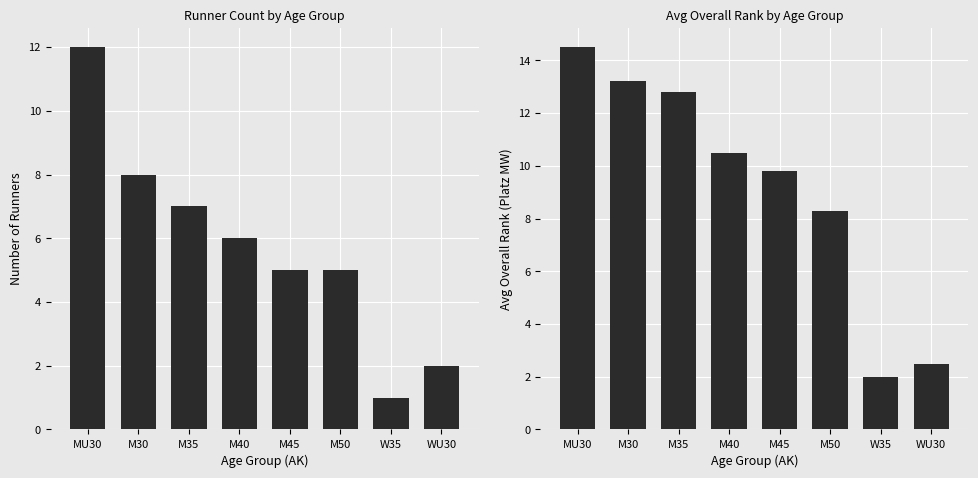

Which series changed the most between M30 and WU30?

Avg Overall Rank